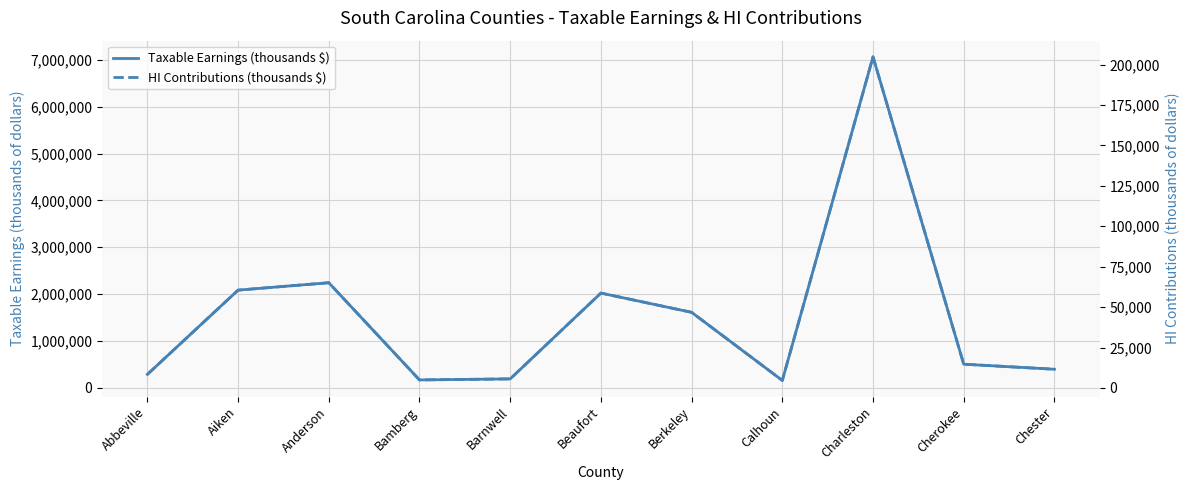

True or false: HI Contributions (thousands $) and Taxable Earnings (thousands $) cross at least once.

False